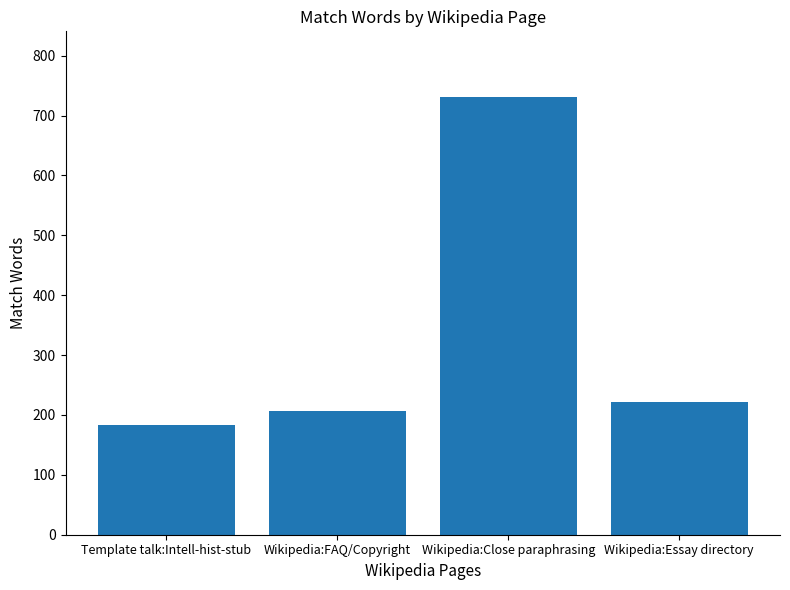

How many distinct data groups are displayed?

1